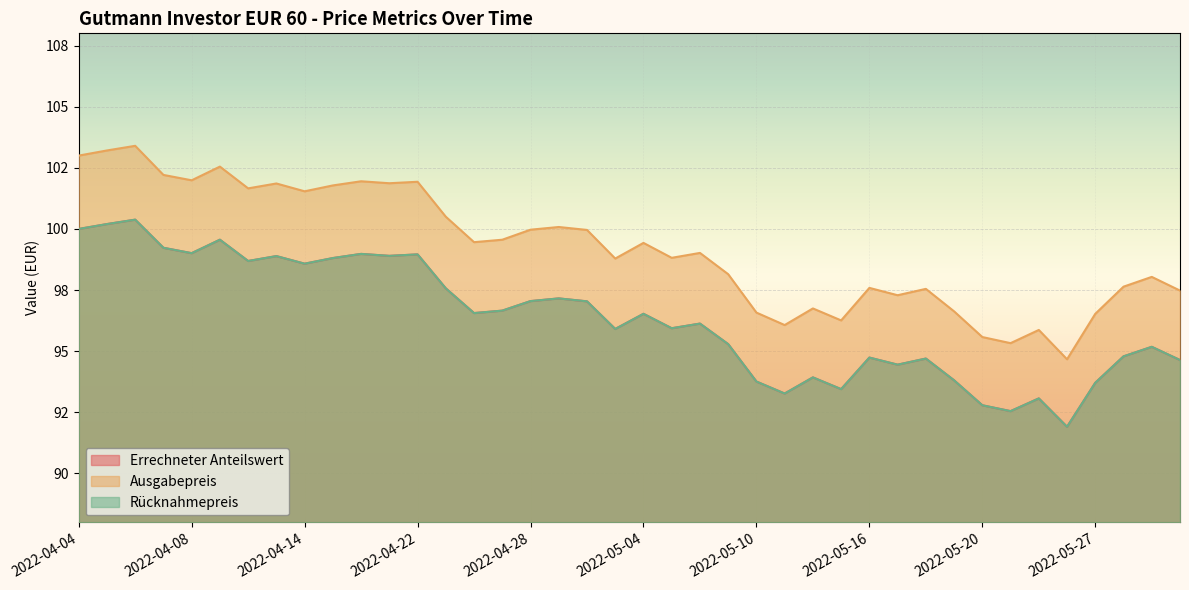

Which category has the lowest value in the Rücknahmepreis series?

2022-05-25